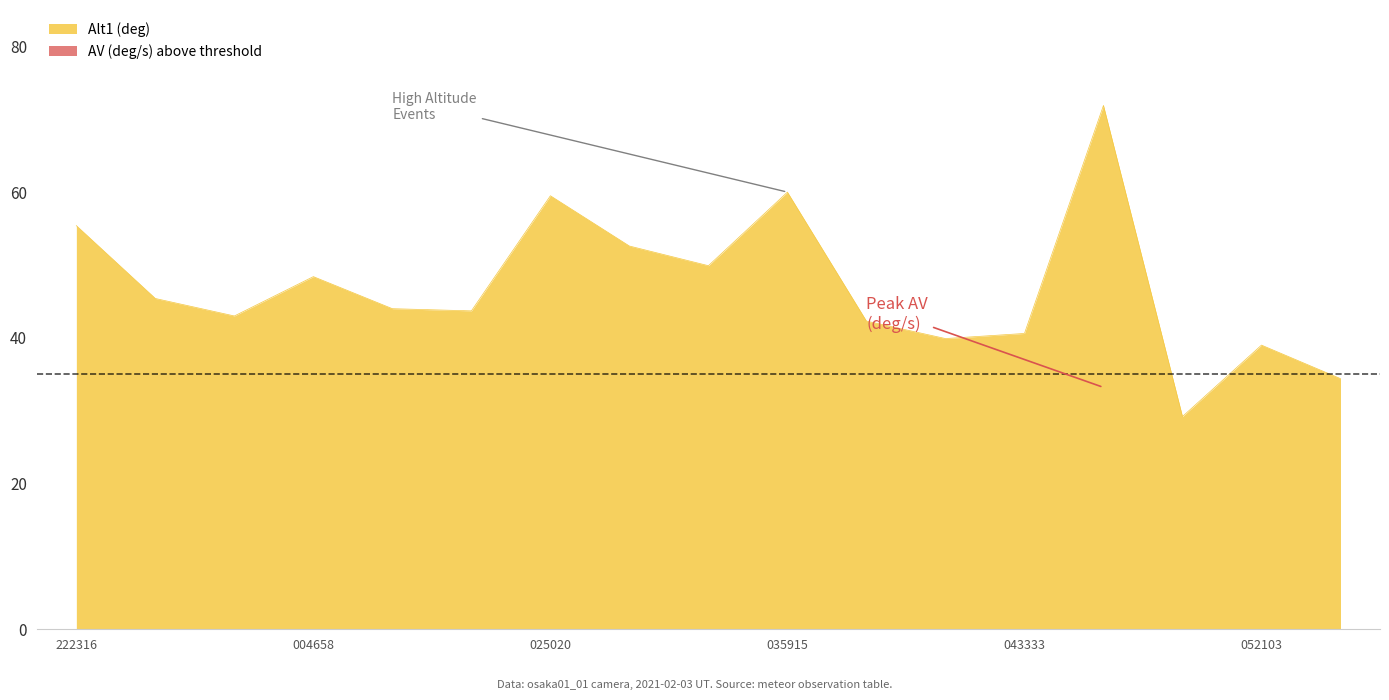

Where does the data first go above 44?

20210203_222316